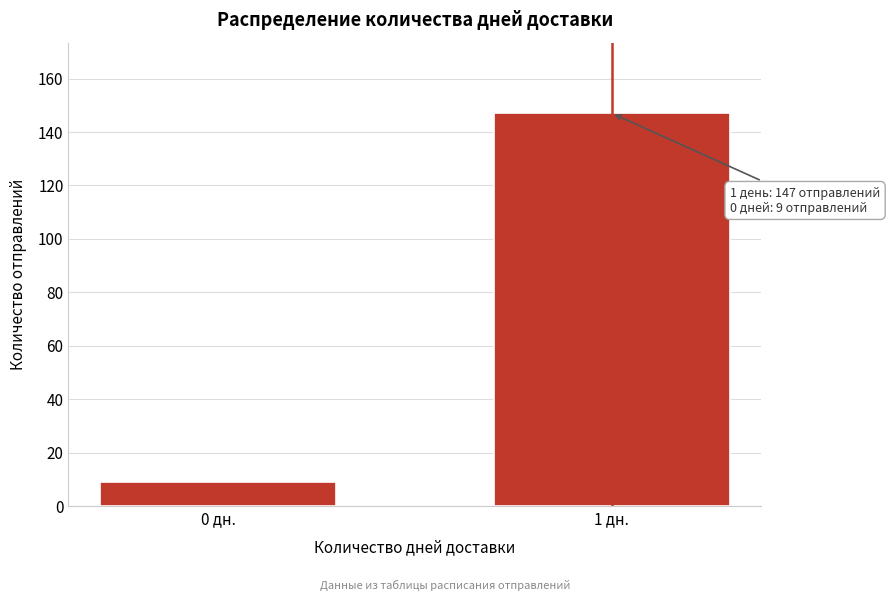

Reading left to right, transcribe all the data shown in this chart.

9	147